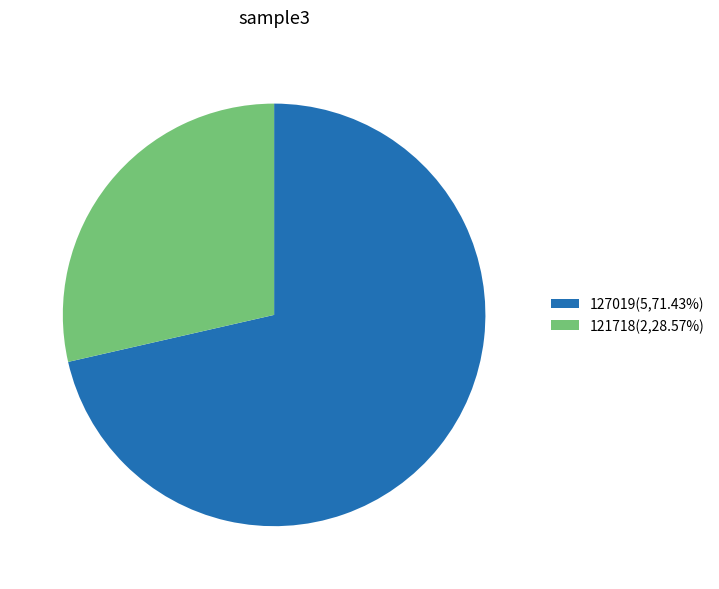

How many slices are in this pie chart?

2